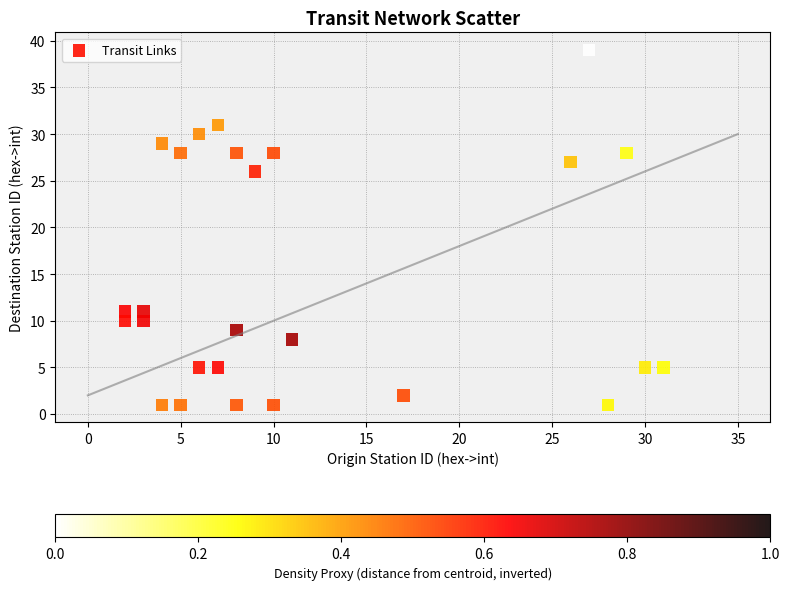

What is the range of X values (max minus min)?

29